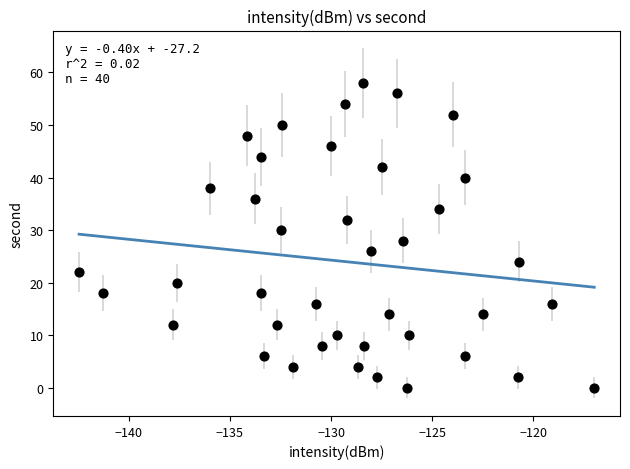

How many points are shown in the scatter plot?

40